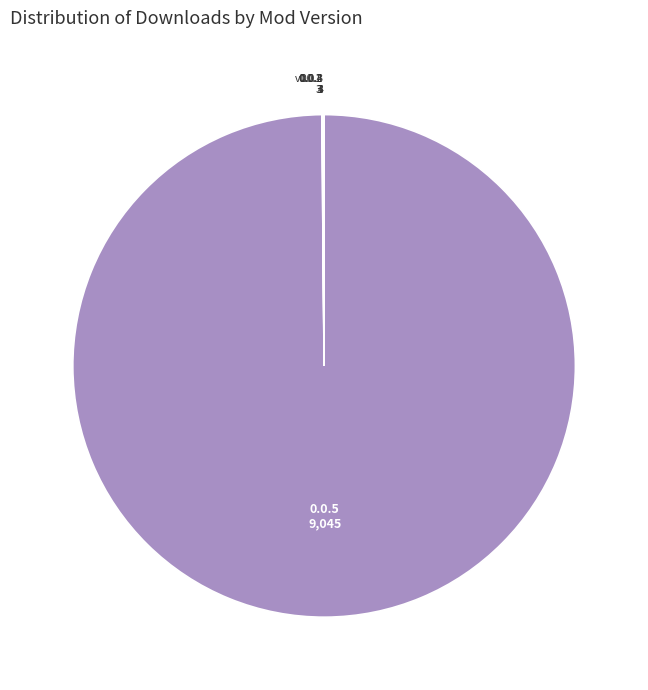

Is it true that 0.0.5 is 100% of the pie?

True